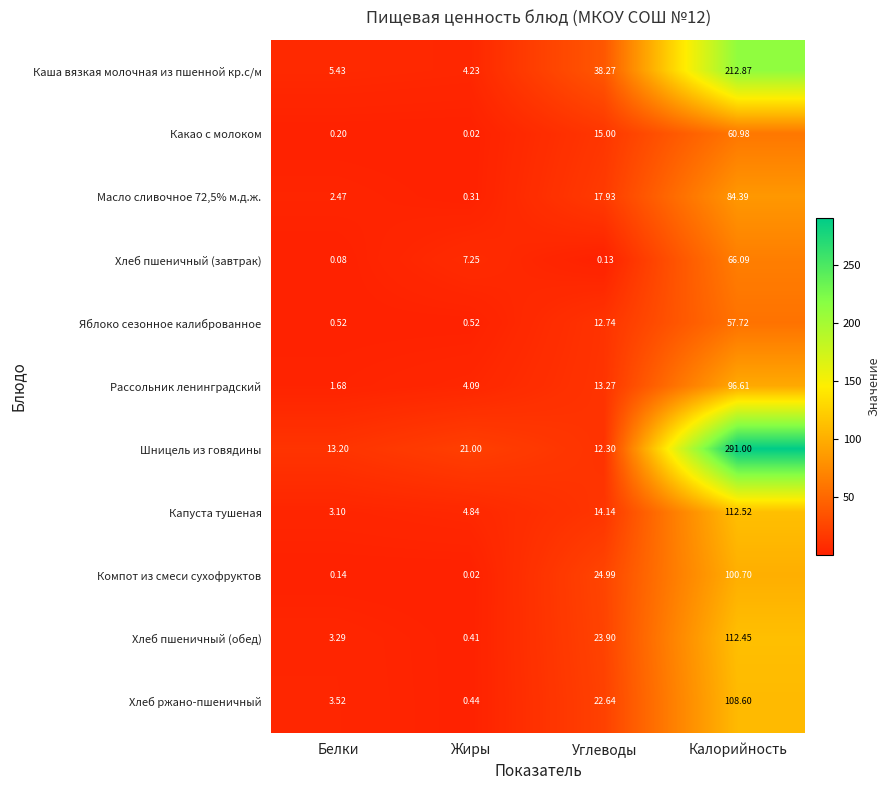

At which category is the sum across all series the highest?

Калорийность